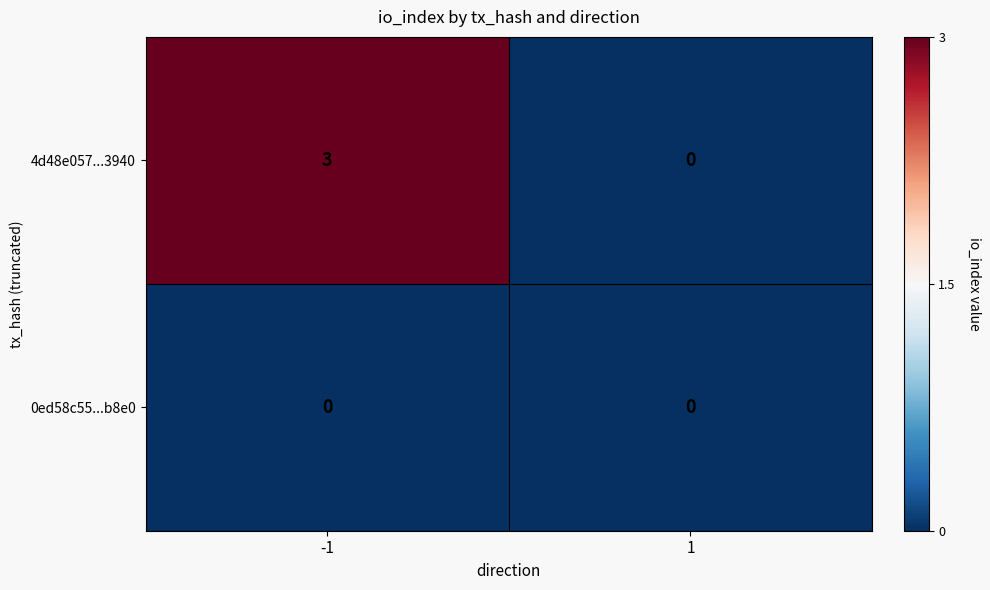

True or false: 4d48e057...3940 has a value of 1 at -1.

False